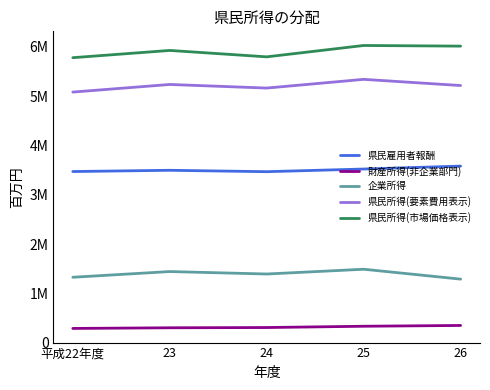

Is this an area chart (filled region under the line)?

No